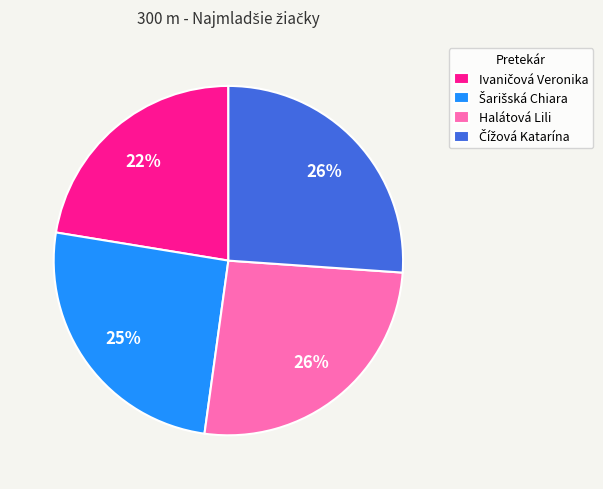

Is it true that Halátová Lili is 26% of the pie?

True